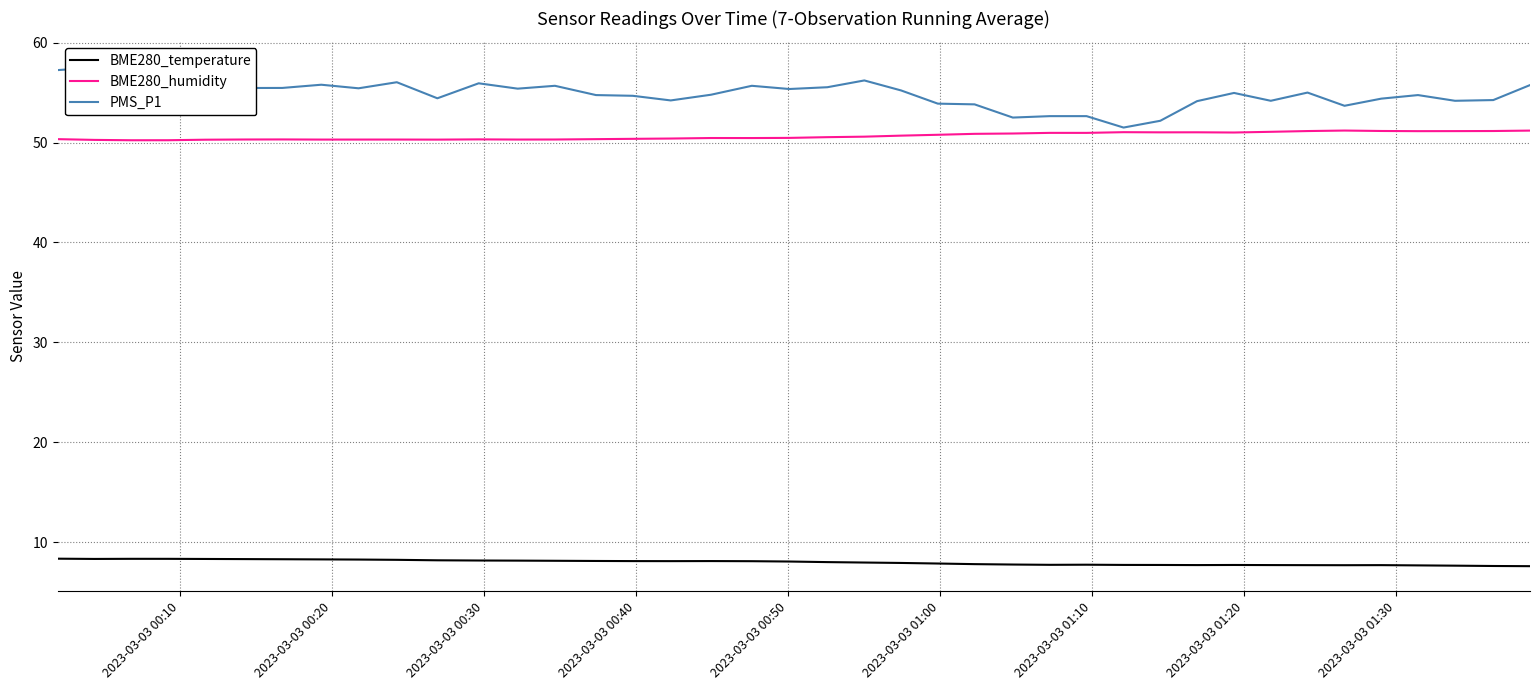

What is the lowest value of the BME280_temperature series?

7.6